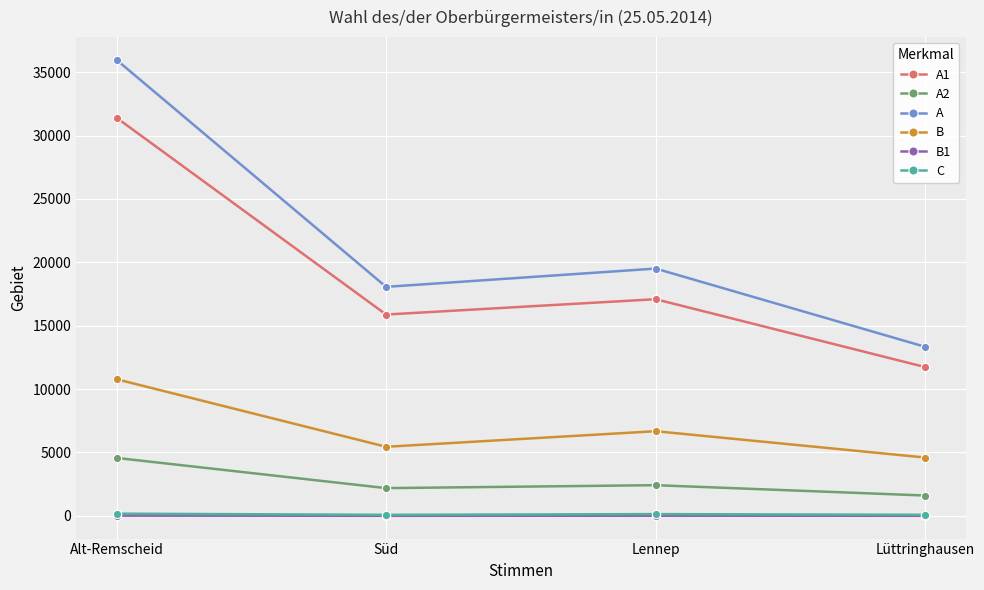

At how many categories does at least one series exceed 11811?

4